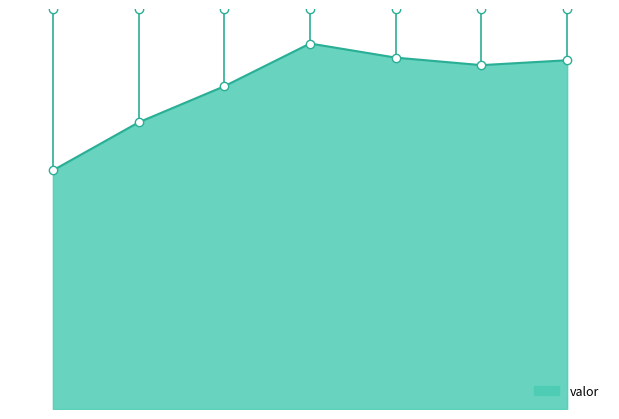

Does the chart have visible grid lines?

No